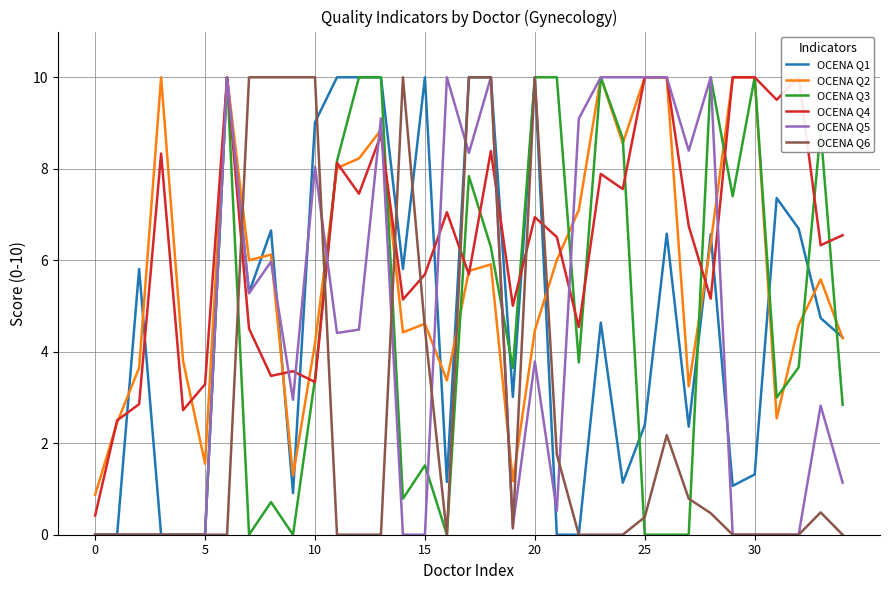

True or false: OCENA Q1 has more than 0 interior local peaks.

True